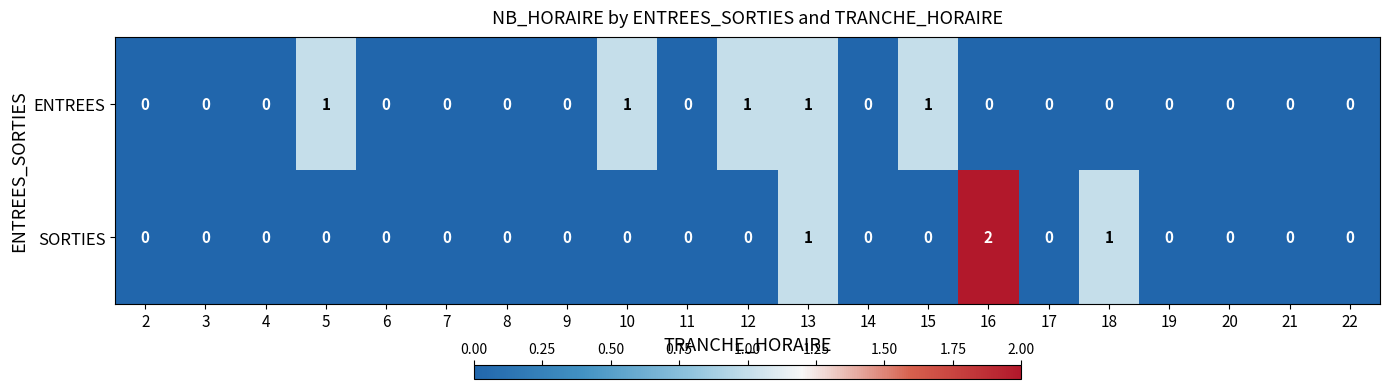

Is it true that SORTIES equals 0 at 7?

True